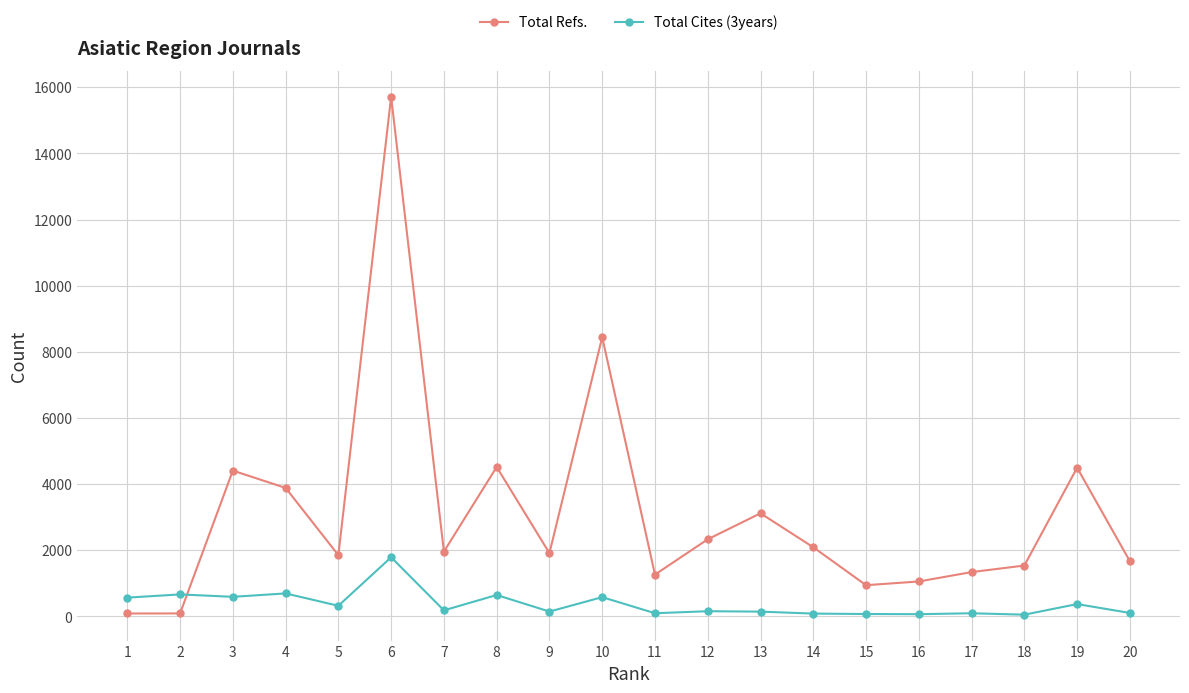

Does the chart have visible grid lines?

Yes